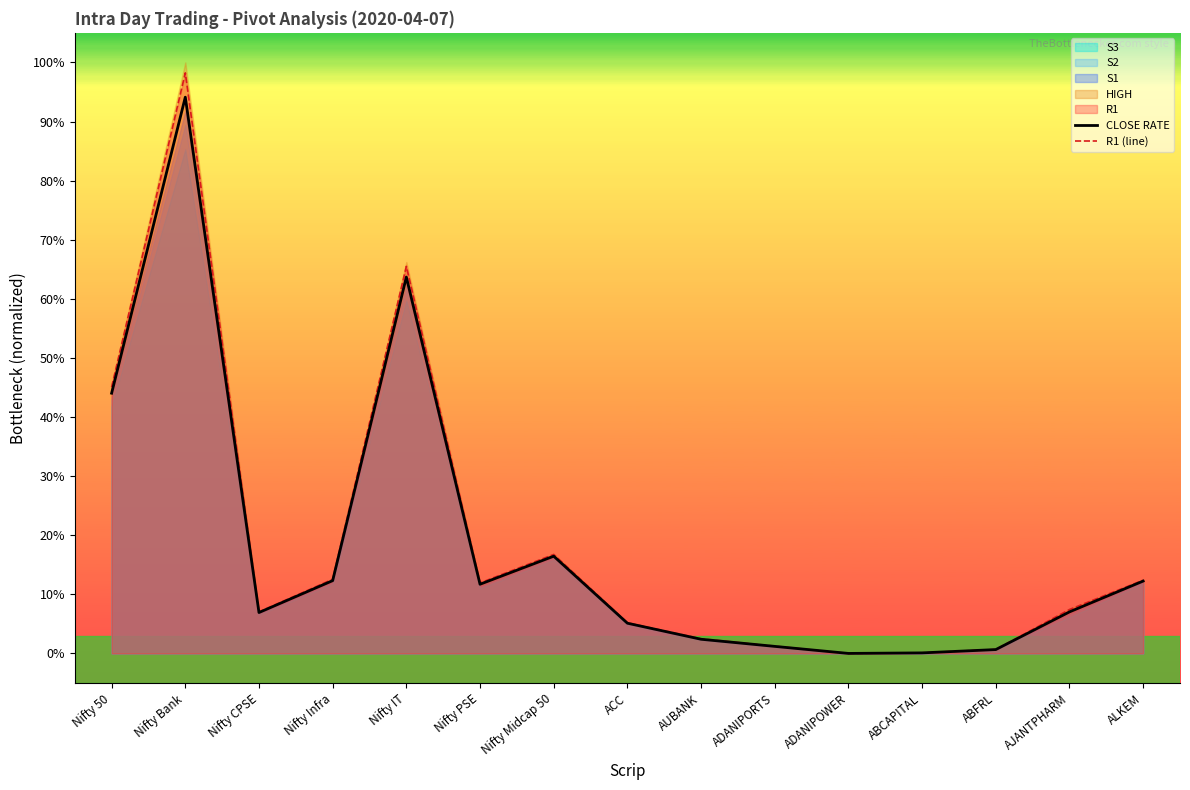

What is the label of the 4th point from the right?

ABCAPITAL